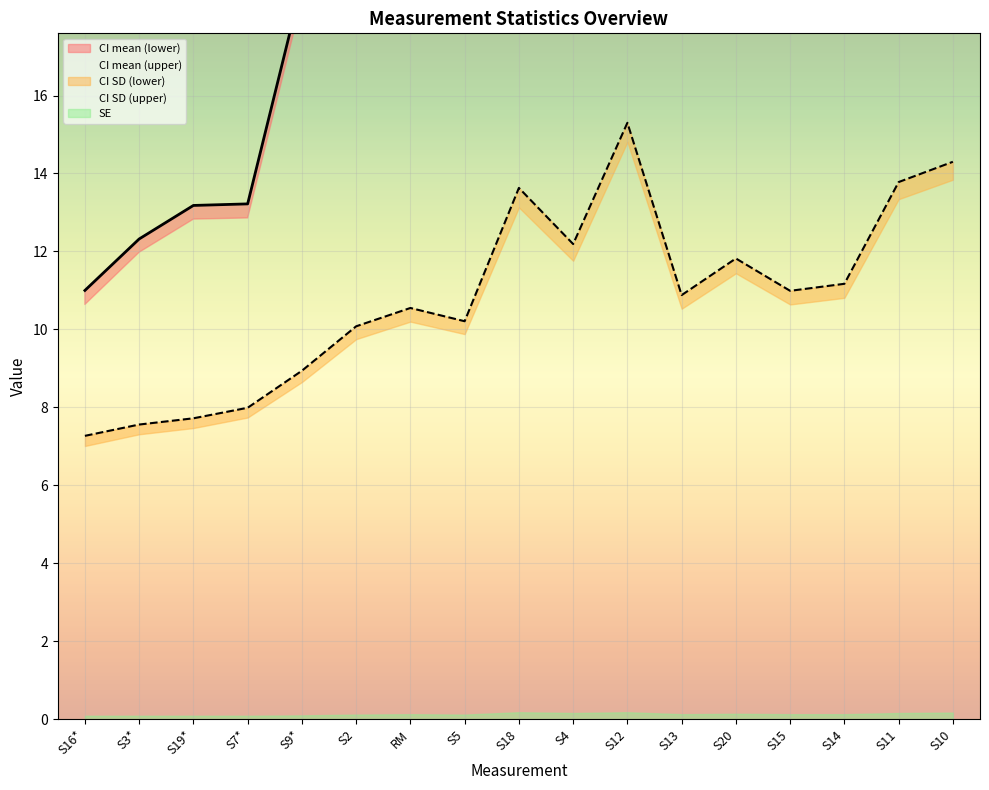

Read the CI mean (upper) value at S7*.

13.2